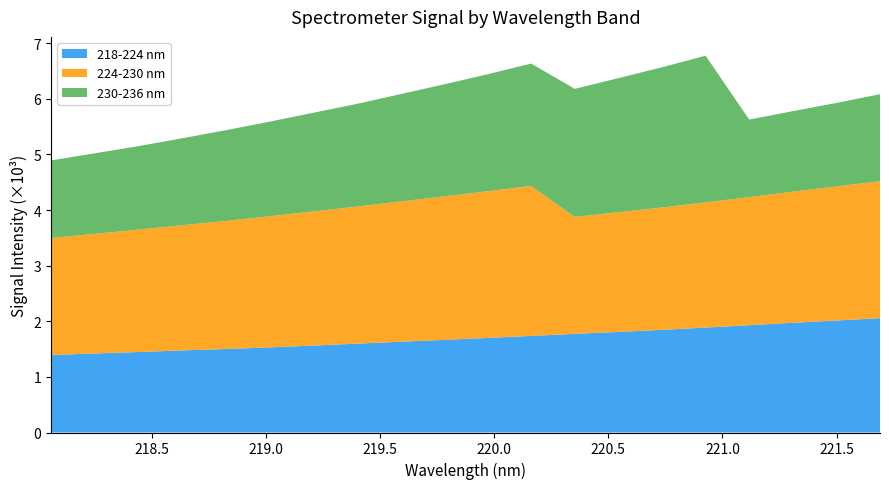

What is the maximum value for 218-224 nm?

2.1